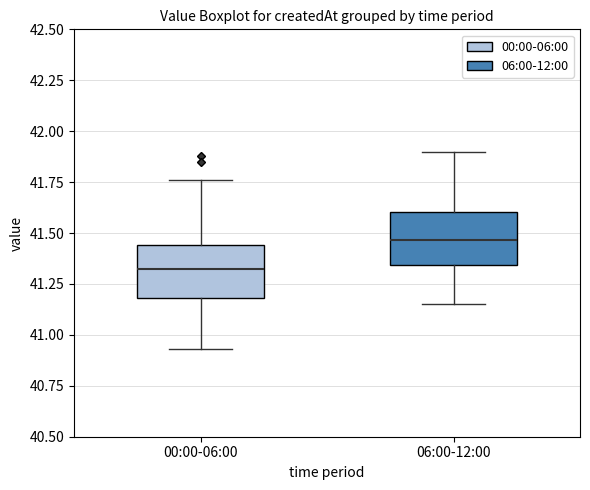

Reading left to right, transcribe this box plot: for each box, give where its median line is, the range the box spans, and where its two whiskers end, as read against the y-axis. The values are not printed on the chart, so give them approximately, as read against the axis.

00:00-06:00: median 41.35, box 41.20 to 41.45, whiskers 40.95 to 41.75
06:00-12:00: median 41.45, box 41.35 to 41.60, whiskers 41.15 to 41.90